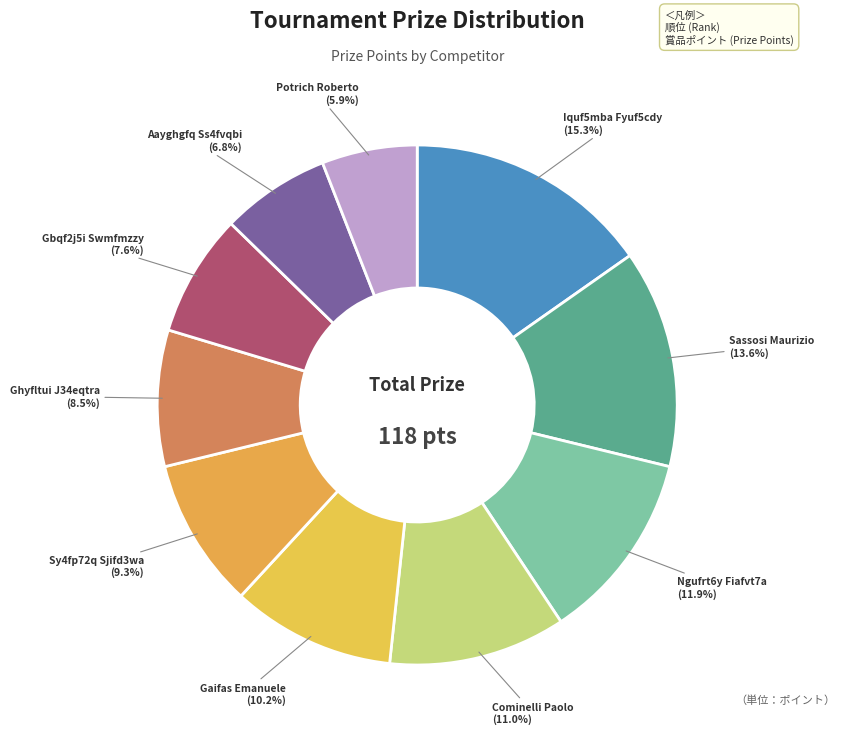

Which slice is the smallest?

Potrich Roberto